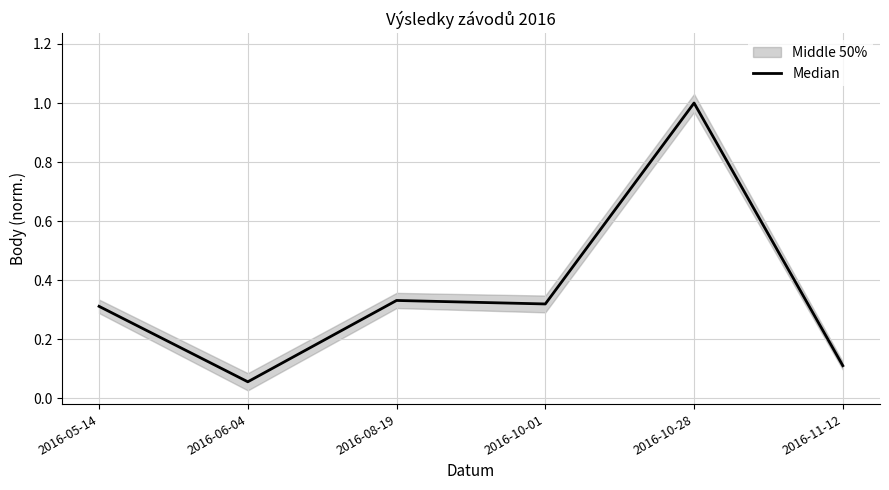

What is the average value?

0.4